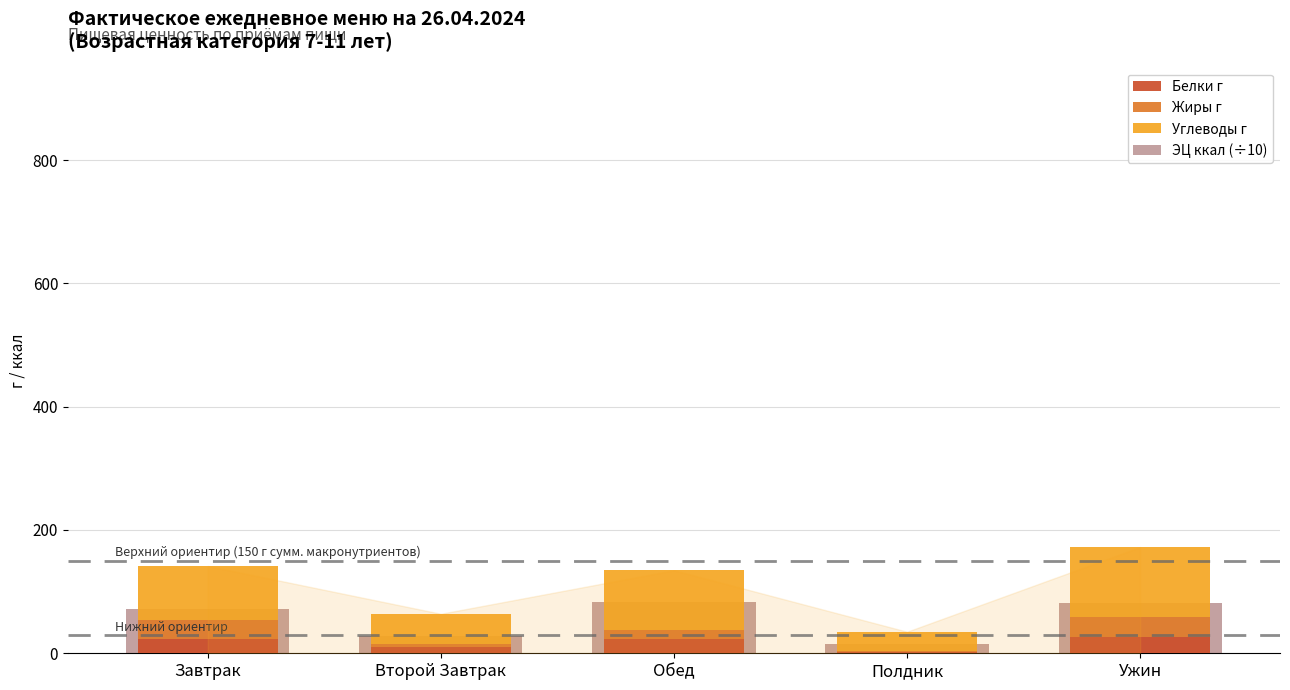

What value does the Жиры г series have at Завтрак?

31.3